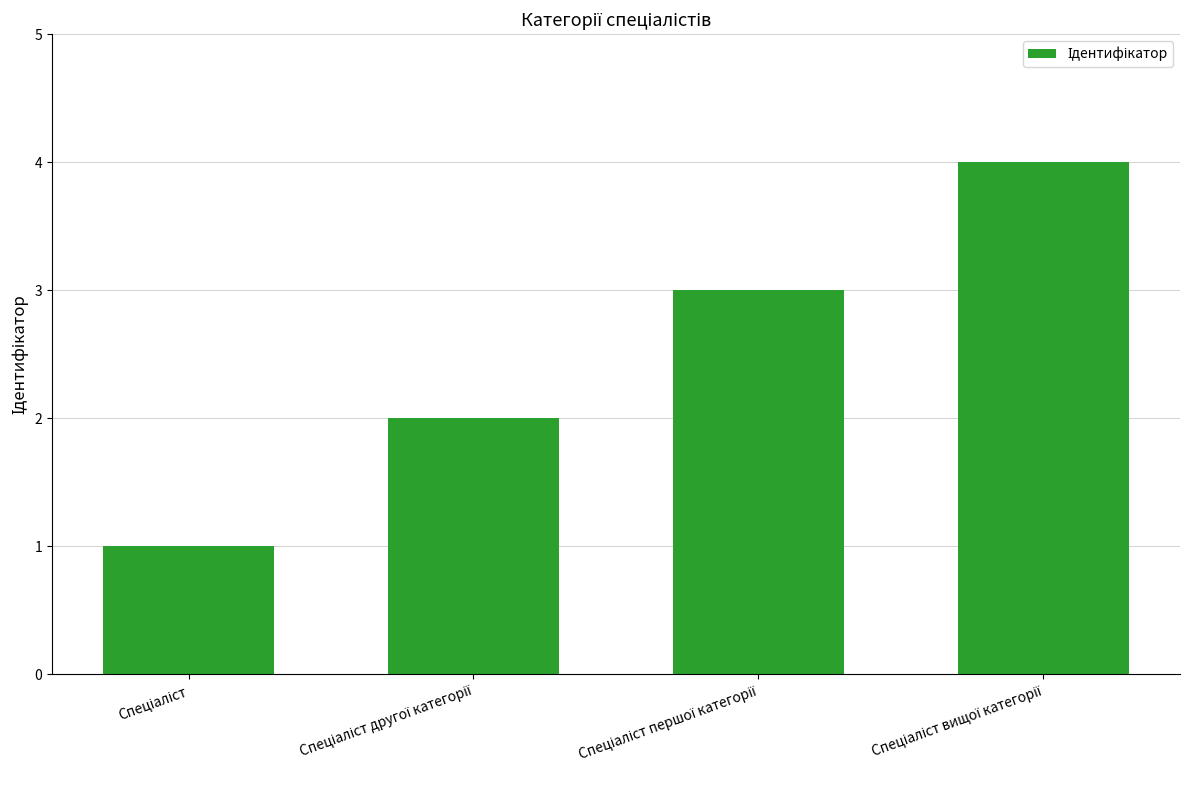

How many distinct data groups are displayed?

1